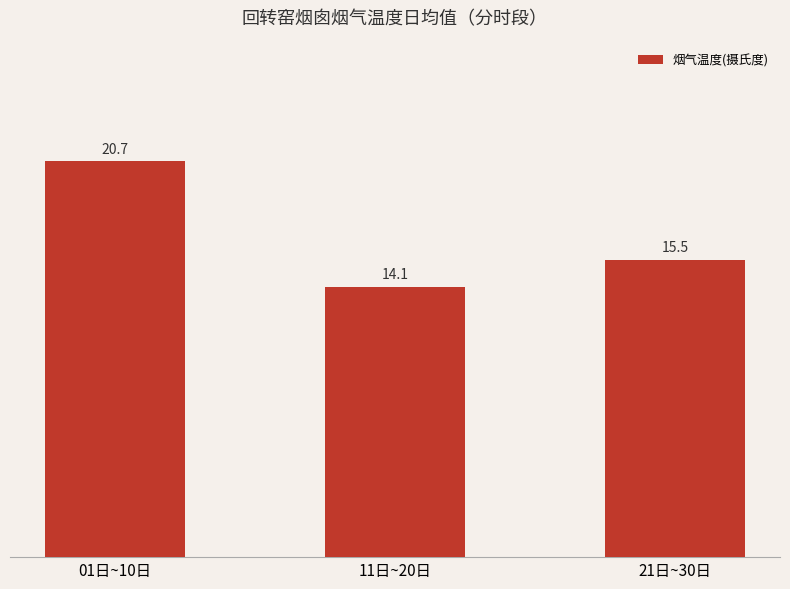

Reading right to left, extract all data points from this chart.

15.5	14.1	20.7